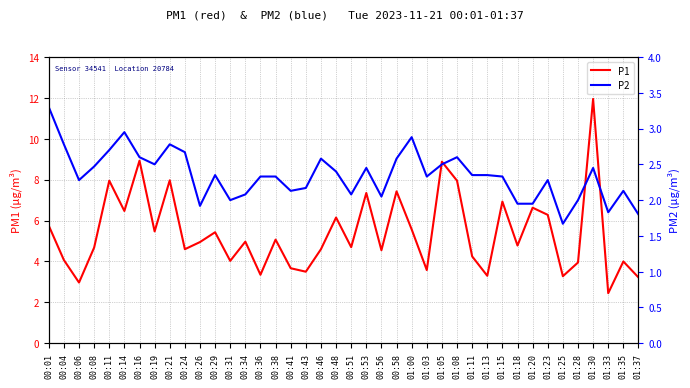

Is it true that P1 equals 5.4 at 00:29?

True